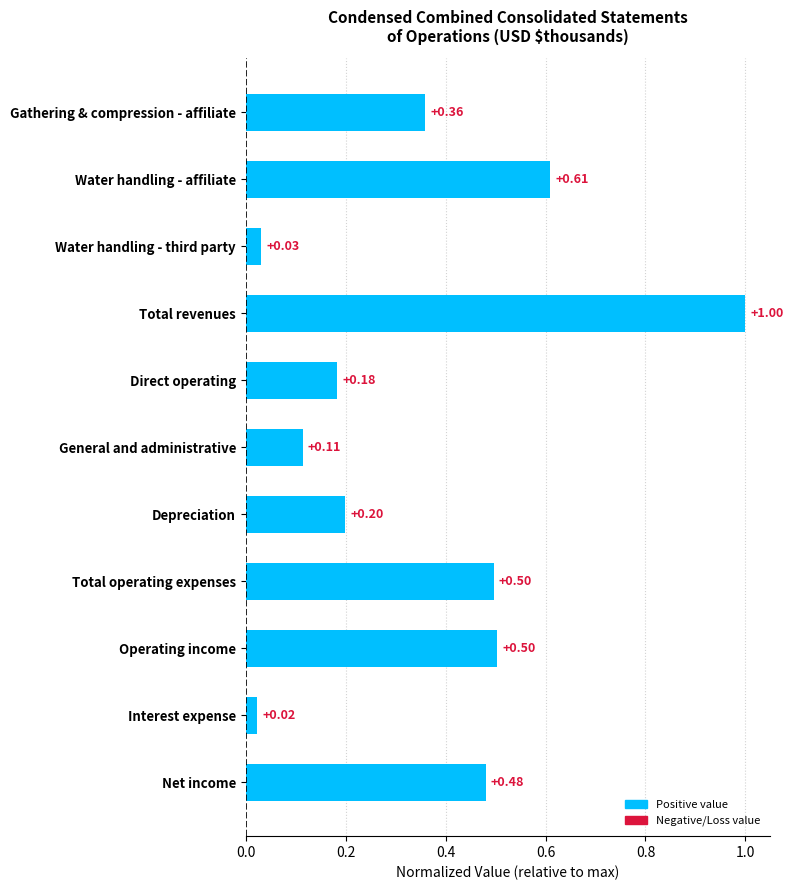

What is the sum of the values at General and administrative and Water handling - affiliate?

0.7